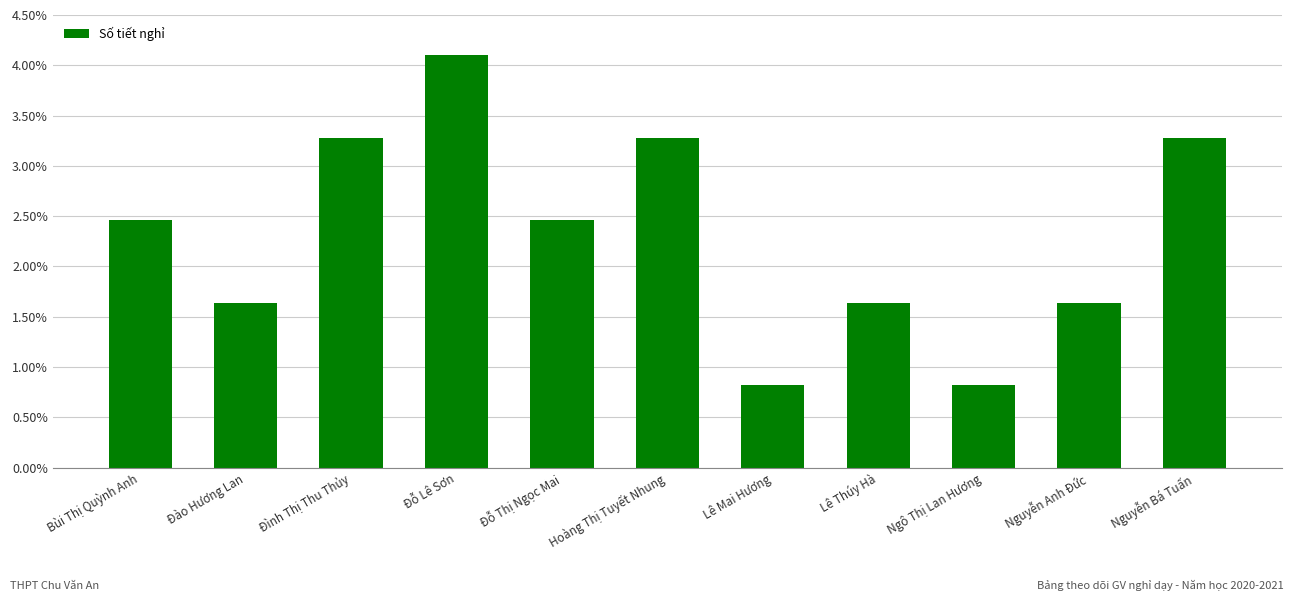

The chart shows a value of 1.0 at Lê Thúy Hà. True or false?

False